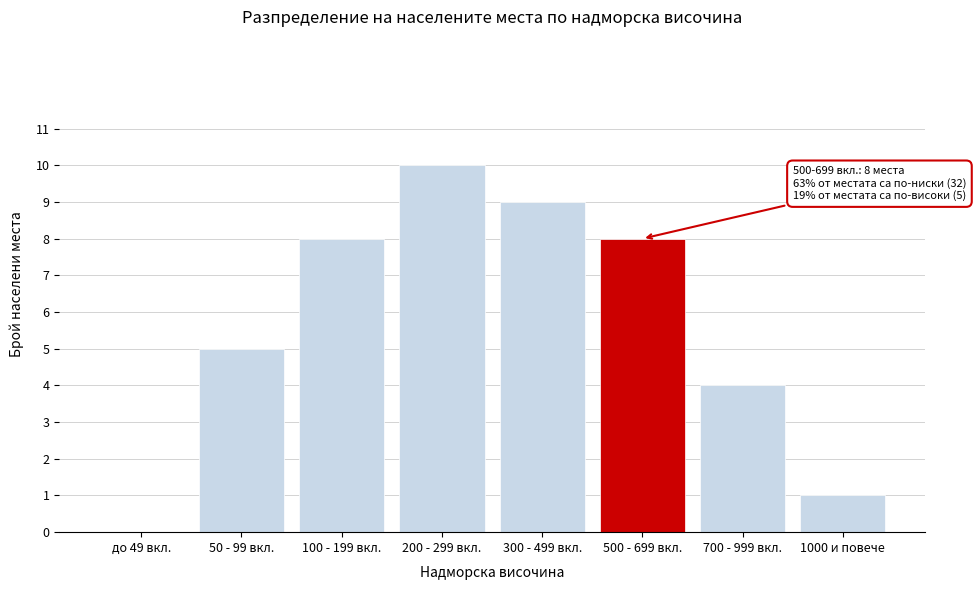

Reading right to left, list all the values displayed in this chart.

1000 и повече=1	700 - 999 вкл.=4	500 - 699 вкл.=8	300 - 499 вкл.=9	200 - 299 вкл.=10	100 - 199 вкл.=8	50 - 99 вкл.=5	до 49 вкл.=0